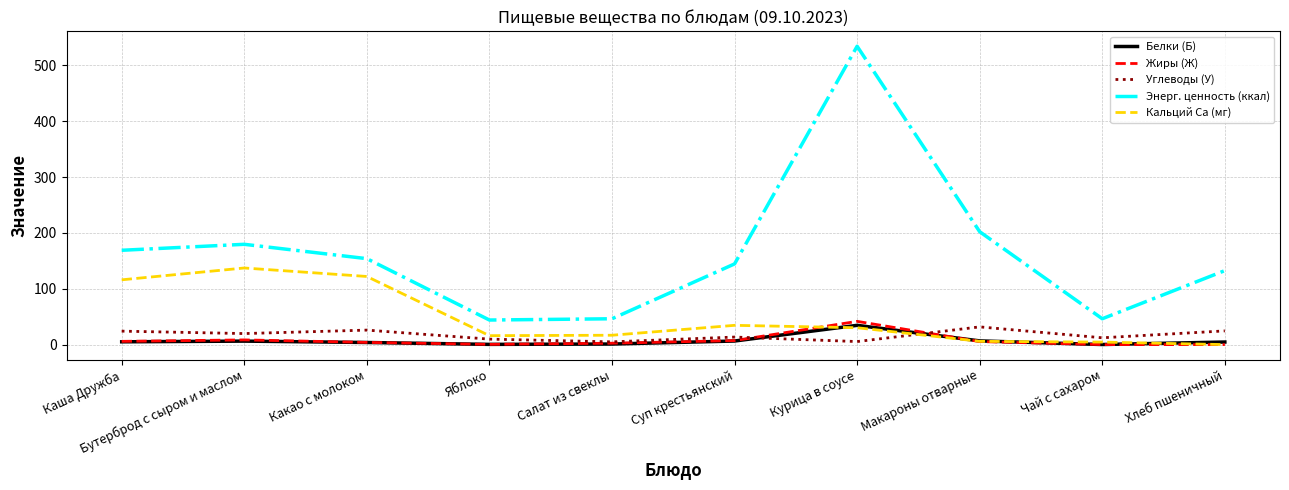

At which label is Энерг. ценность (ккал) closest to 289?

Макароны отварные